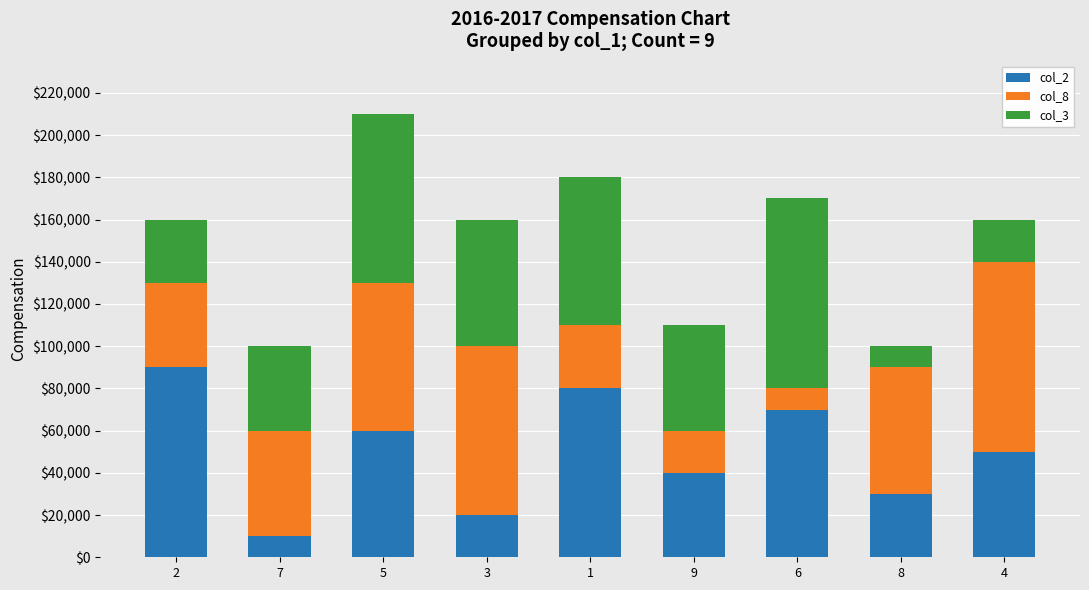

What is the difference between the col_2 values at 8 and 1?

50000